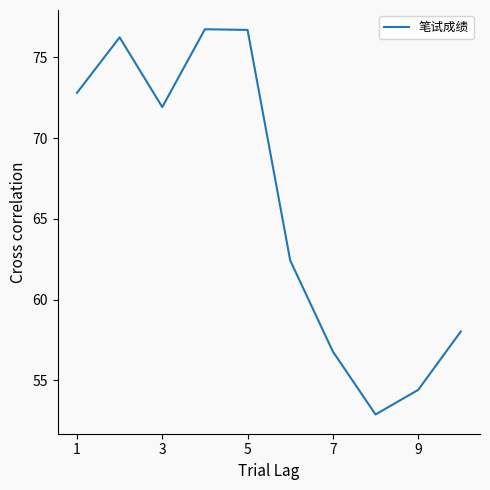

What is the maximum value shown in the chart?

76.7